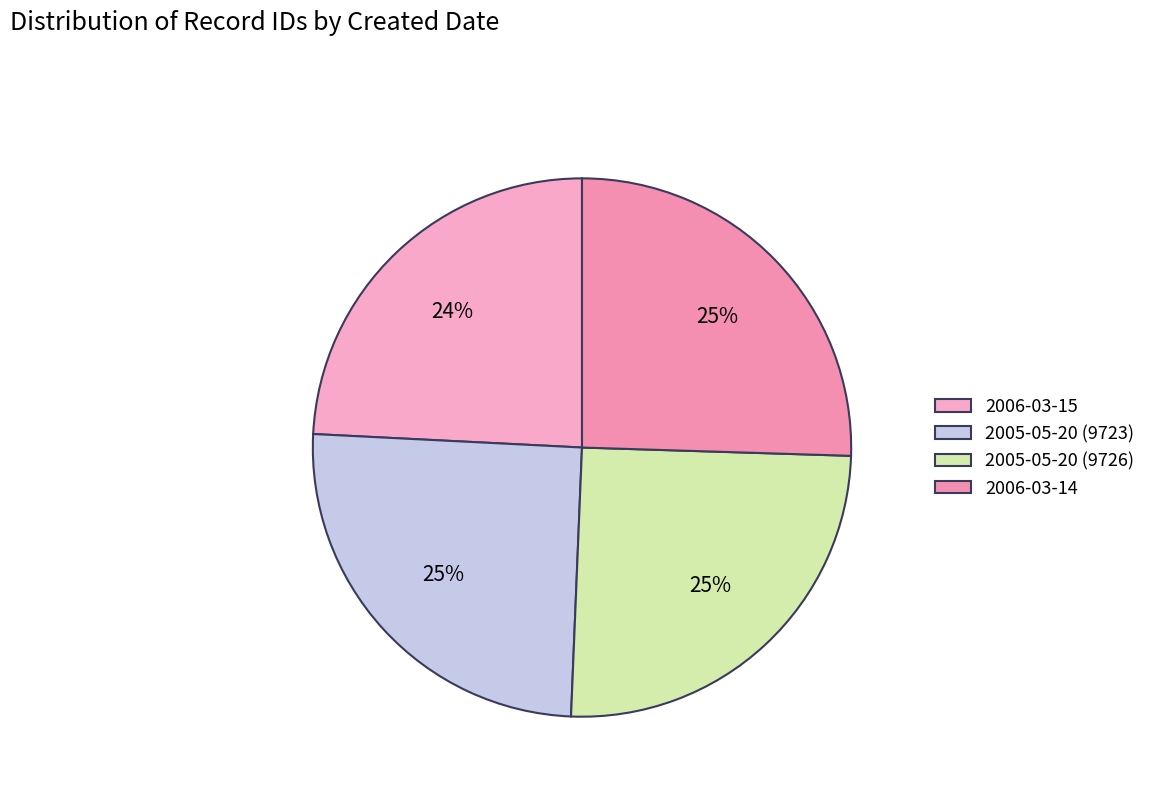

What is the smallest slice in the pie chart?

2006-03-15